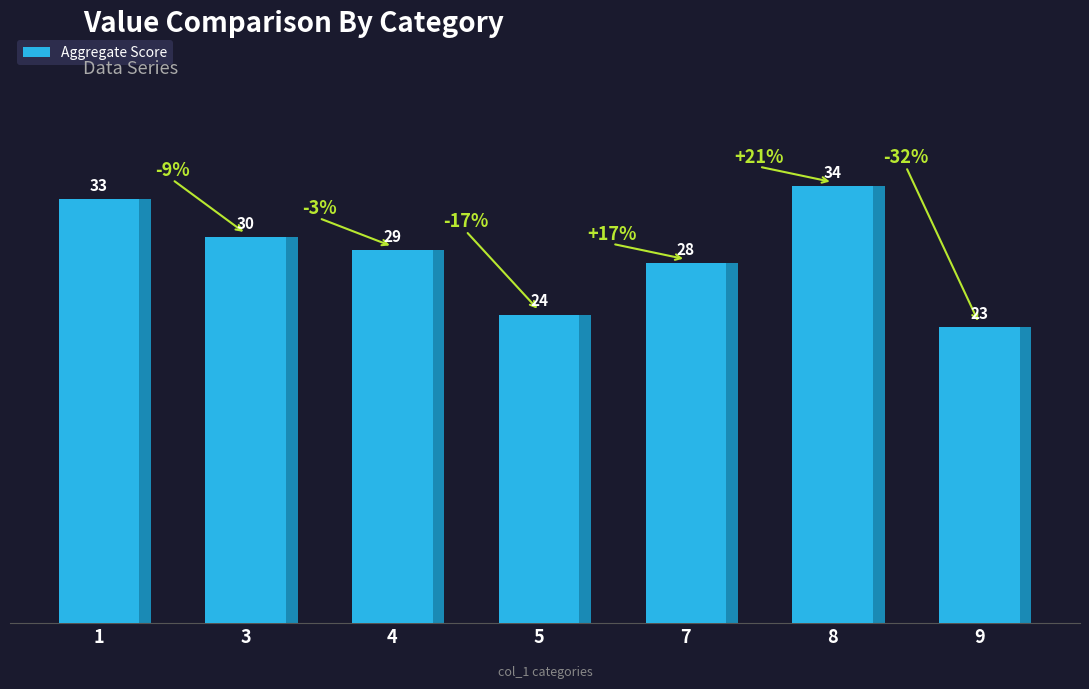

Approximately how many times larger is the value at 1 compared to 7?

1.2